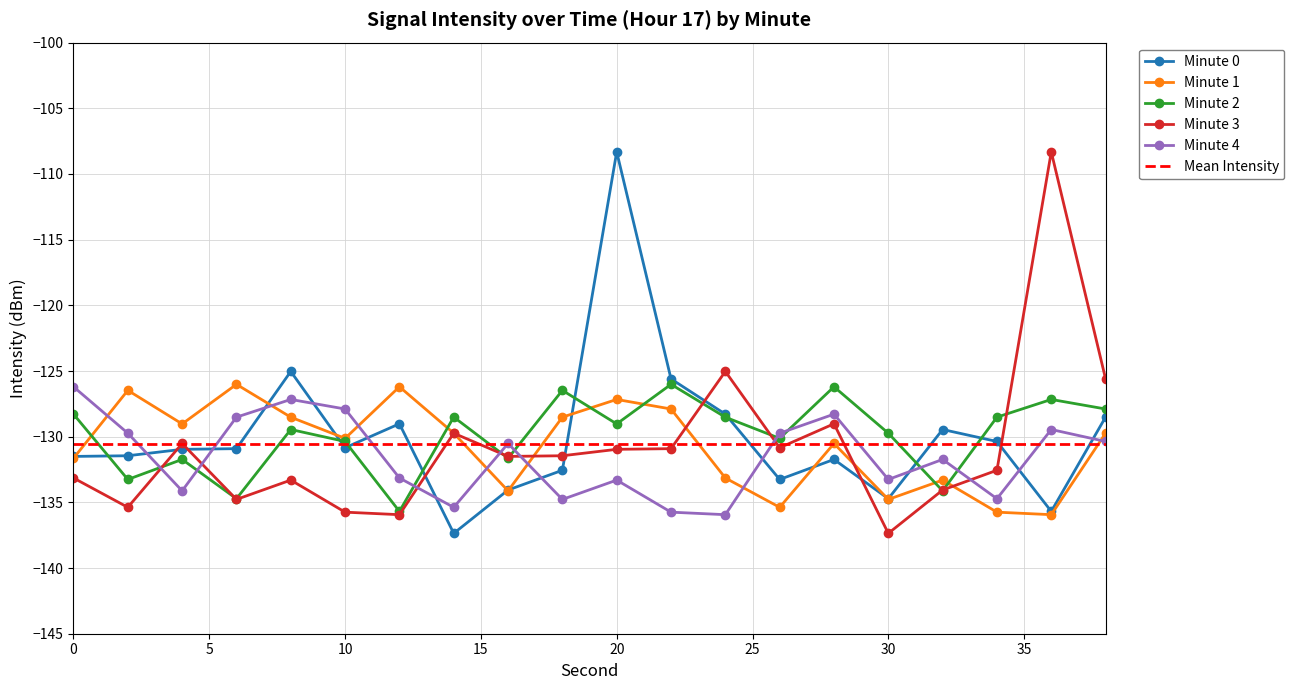

How many data points in Minute 2 are less than -129?

11